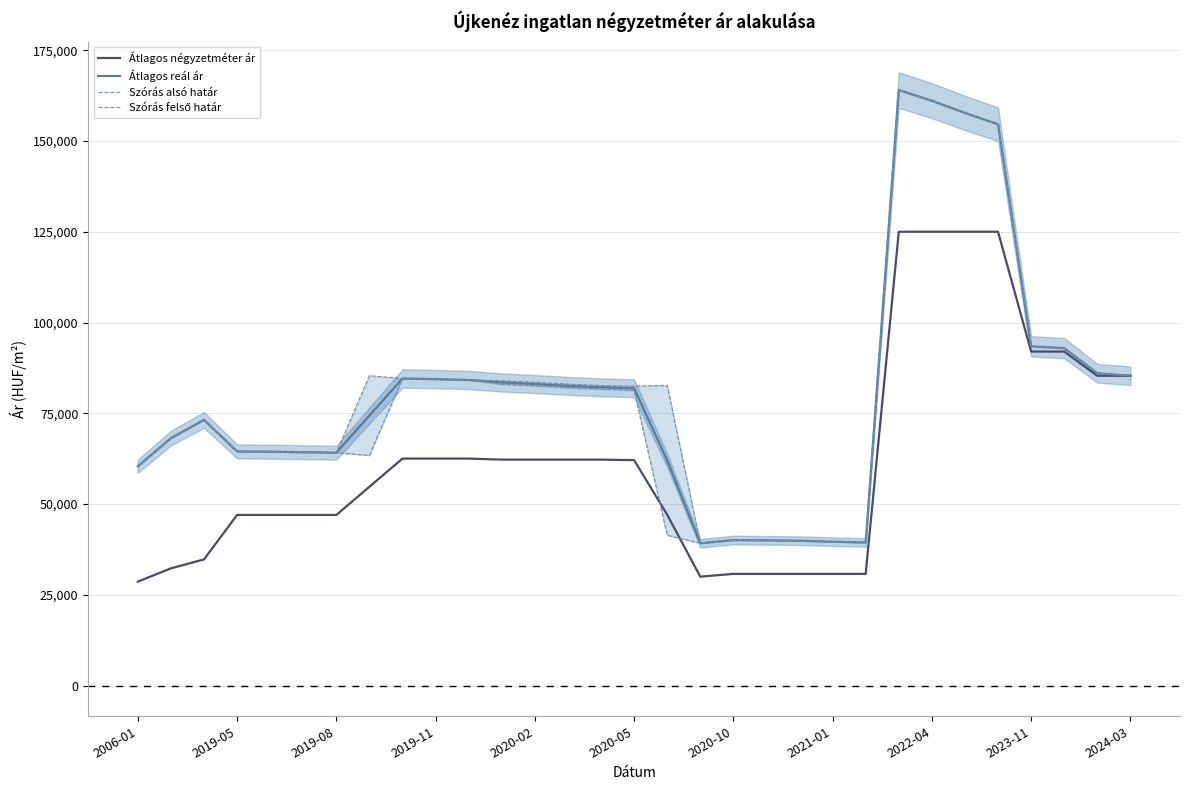

The value of Átlagos négyzetméter ár at 2020-05 is 62094. True or false?

True